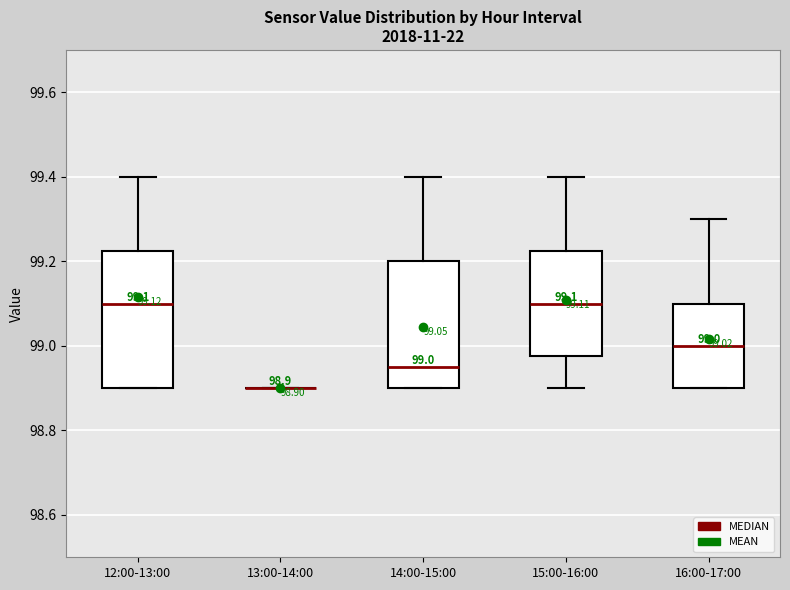

Comparing the boxes themselves (not the whiskers), which one is the tallest?

12:00-13:00